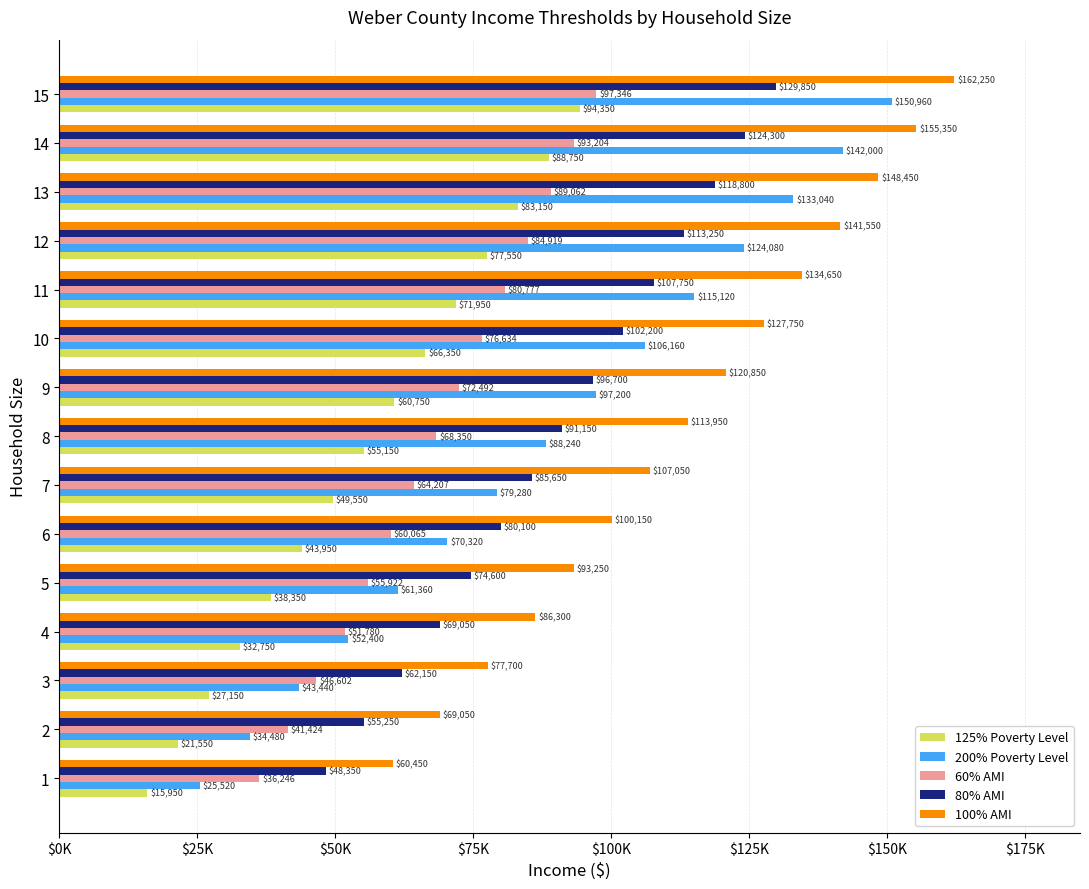

Which series has the largest total across all categories?

100% AMI